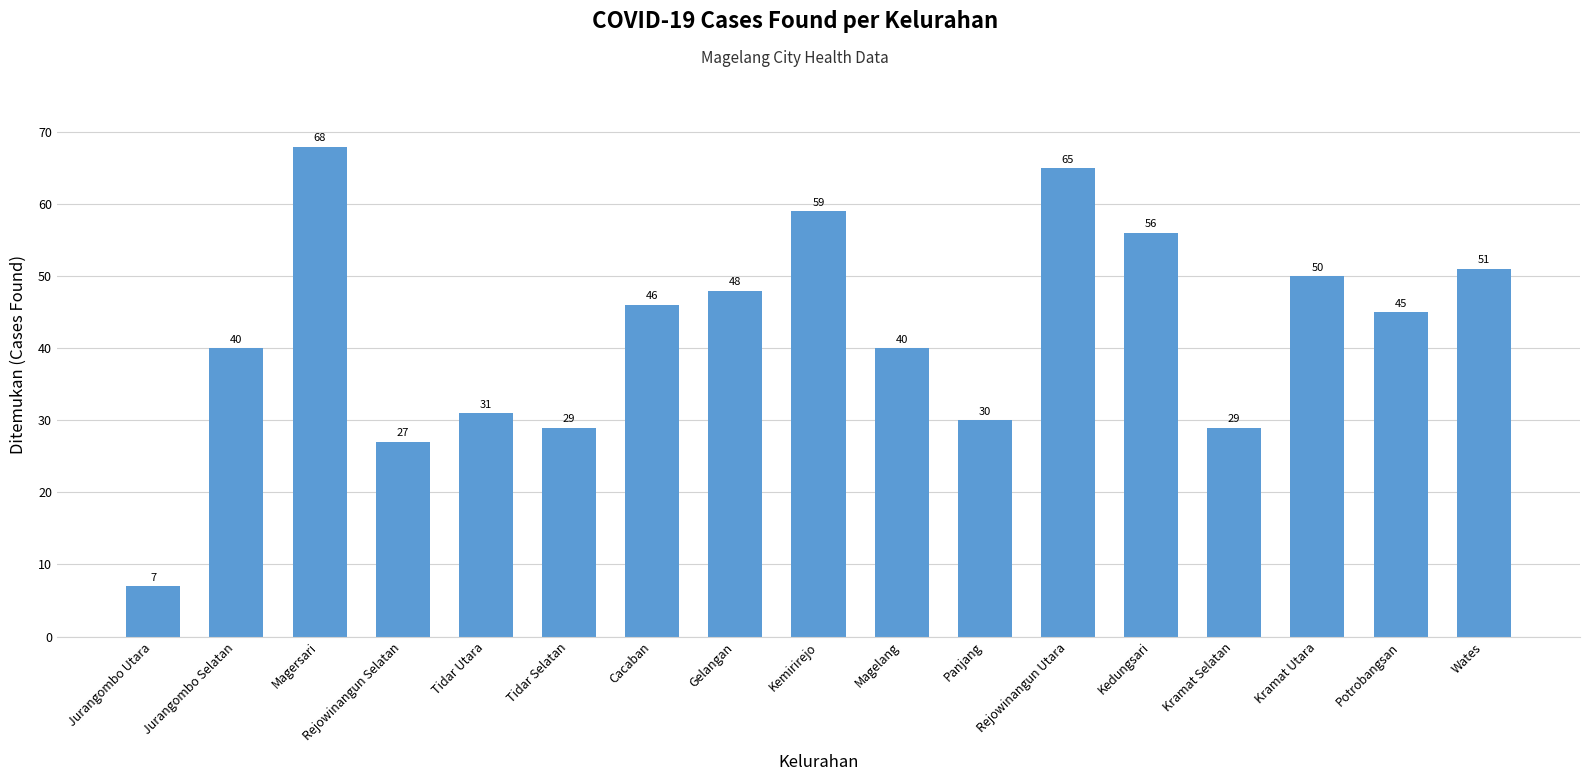

What is the sum of the values at Magelang and Kedungsari?

96